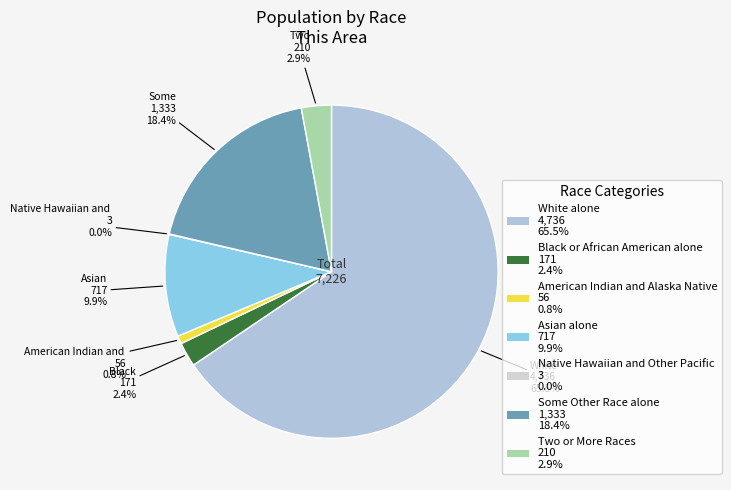

Rank the categories by value from highest to lowest.

White alone, Some Other Race alone, Asian alone, Two or More Races, Black or African American alone, American Indian and Alaska Native, Native Hawaiian and Other Pacific